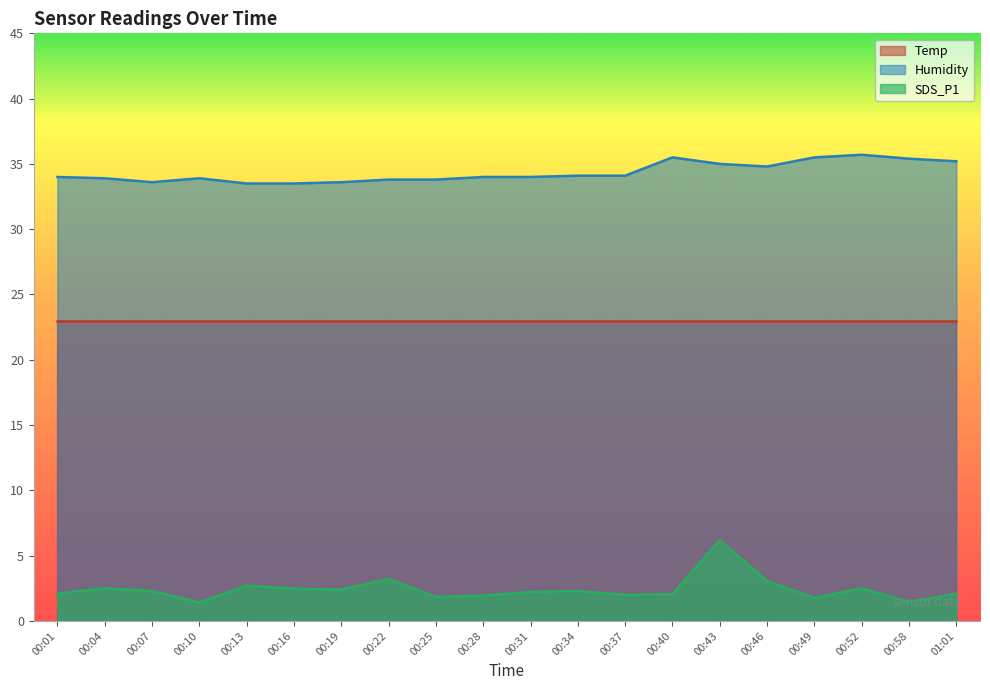

Rank the categories by SDS_P1 value from lowest to highest.

00:10, 00:58, 00:49, 00:25, 00:28, 00:37, 00:40, 01:01, 00:01, 00:31, 00:34, 00:07, 00:19, 00:16, 00:04, 00:52, 00:13, 00:46, 00:22, 00:43